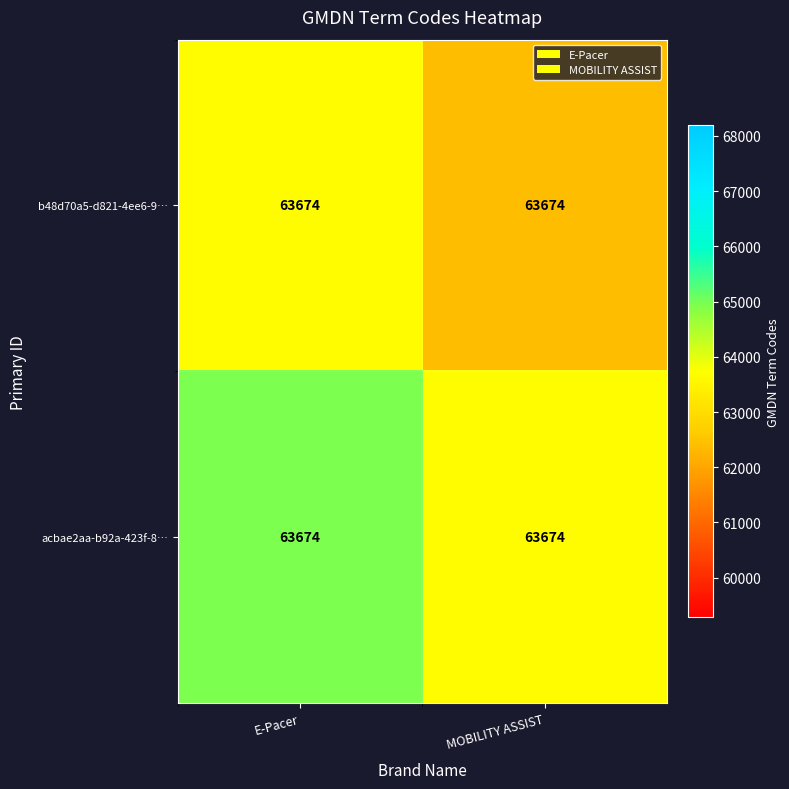

What is the total value across all series at MOBILITY ASSIST?

126074.5